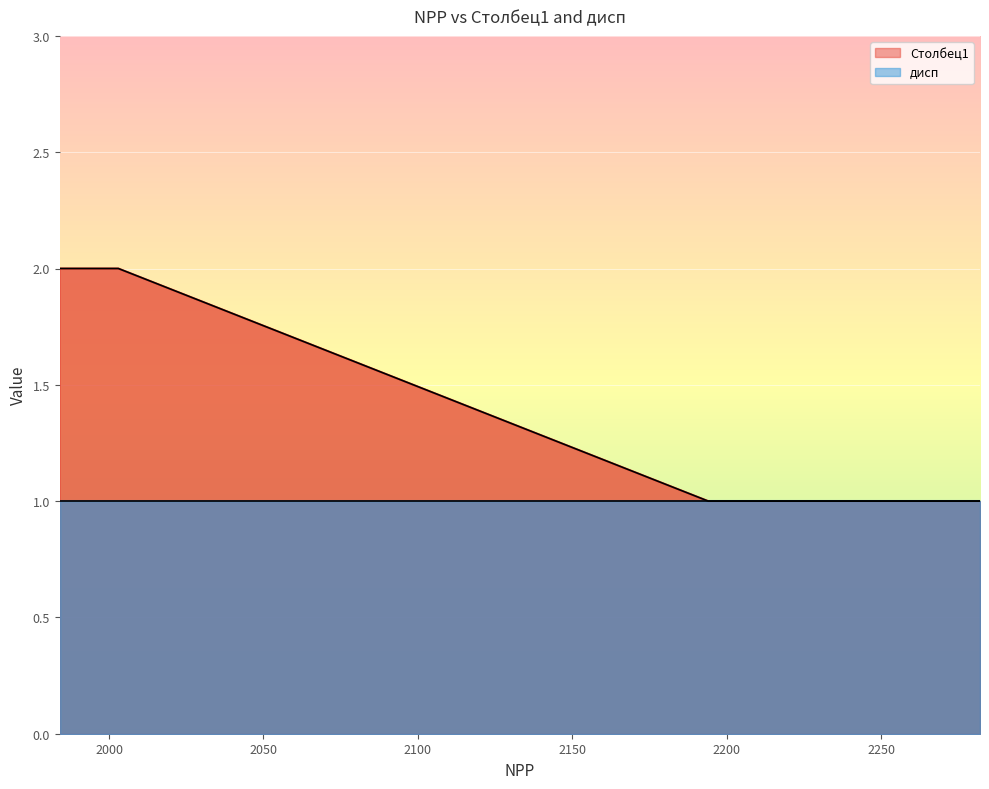

Rank the series at 2209 from highest to lowest value.

Столбец1, дисп